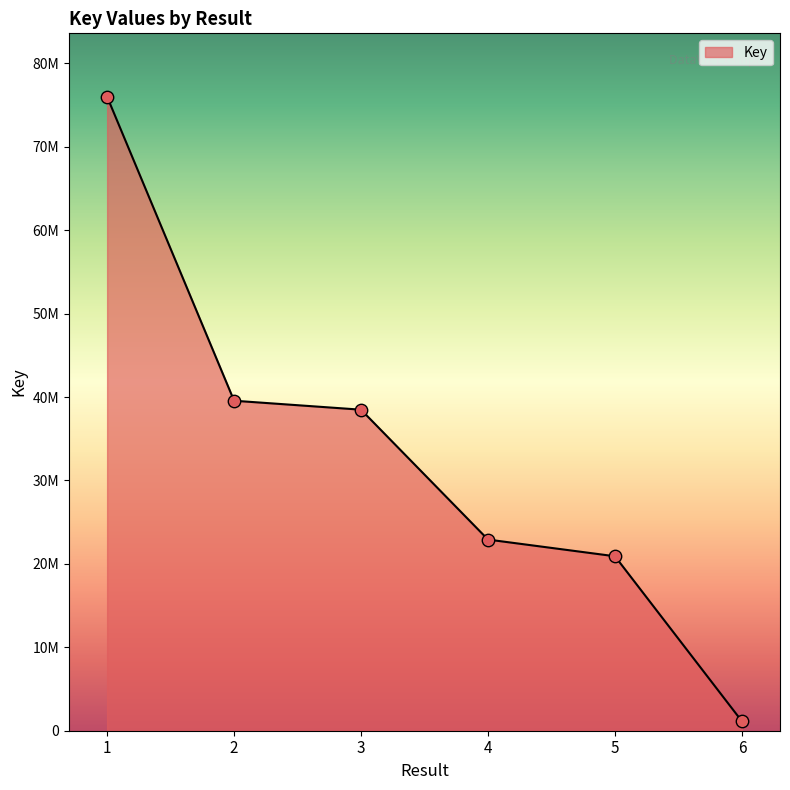

Approximately how many times larger is the value at 3 compared to 6?

34.0